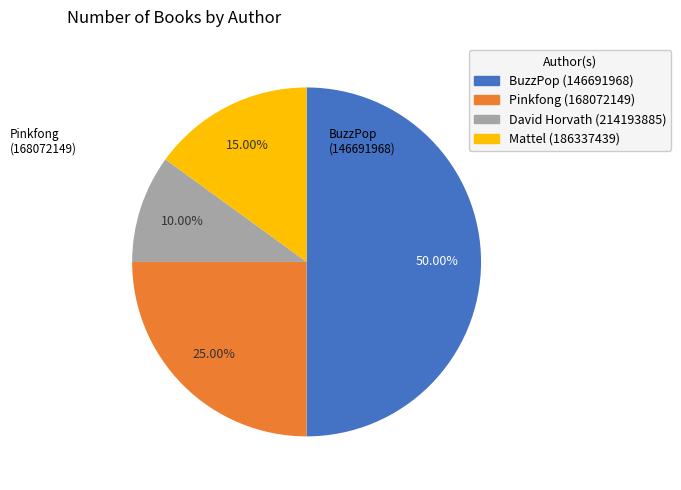

Count the number of slices in the pie.

4